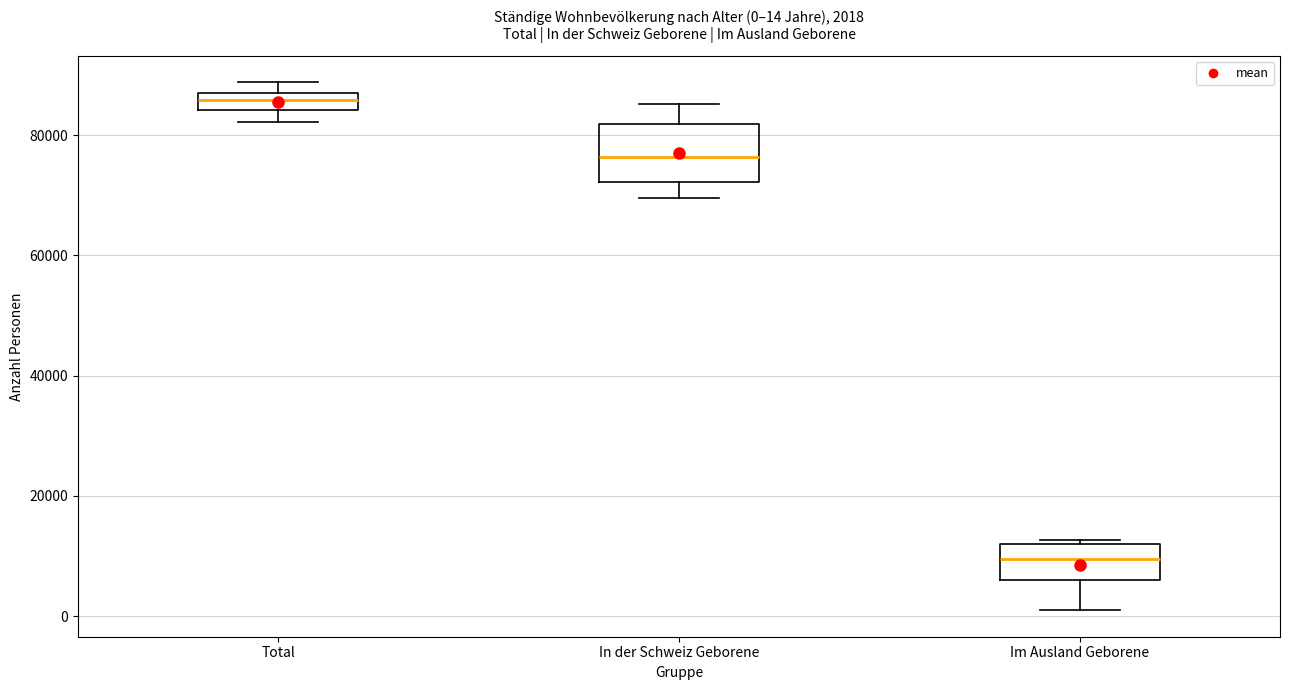

Comparing the boxes themselves (not the whiskers), which one is the tallest?

In der Schweiz Geborene